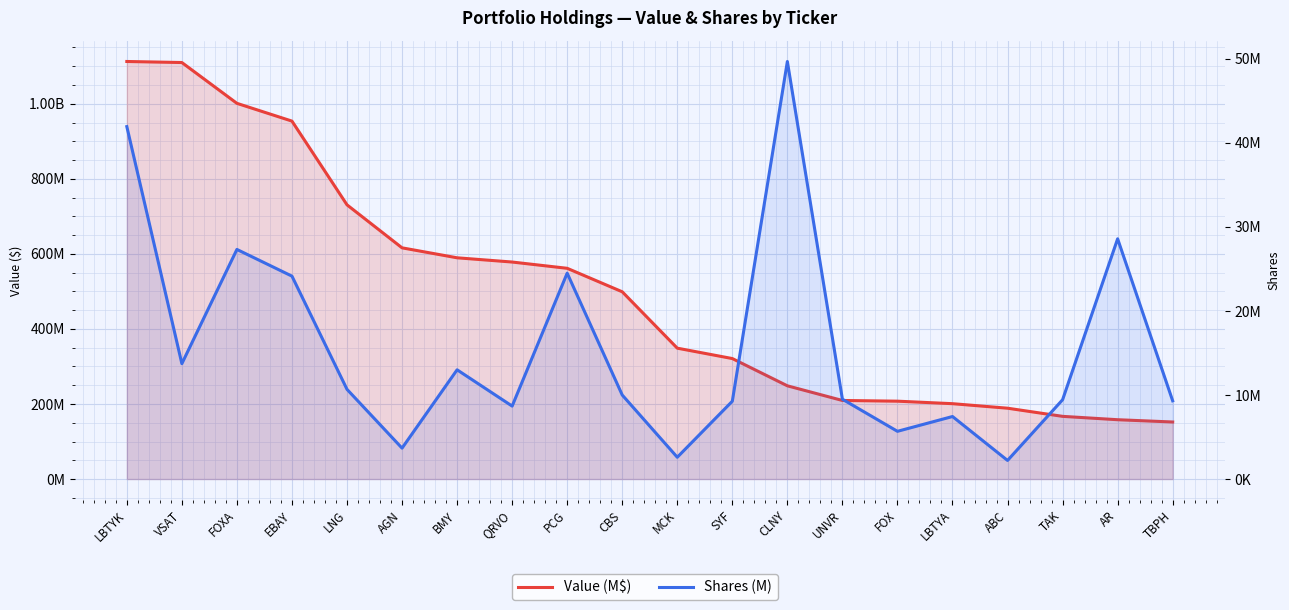

At which label is Value (M$) closest to 632312500?

AGN